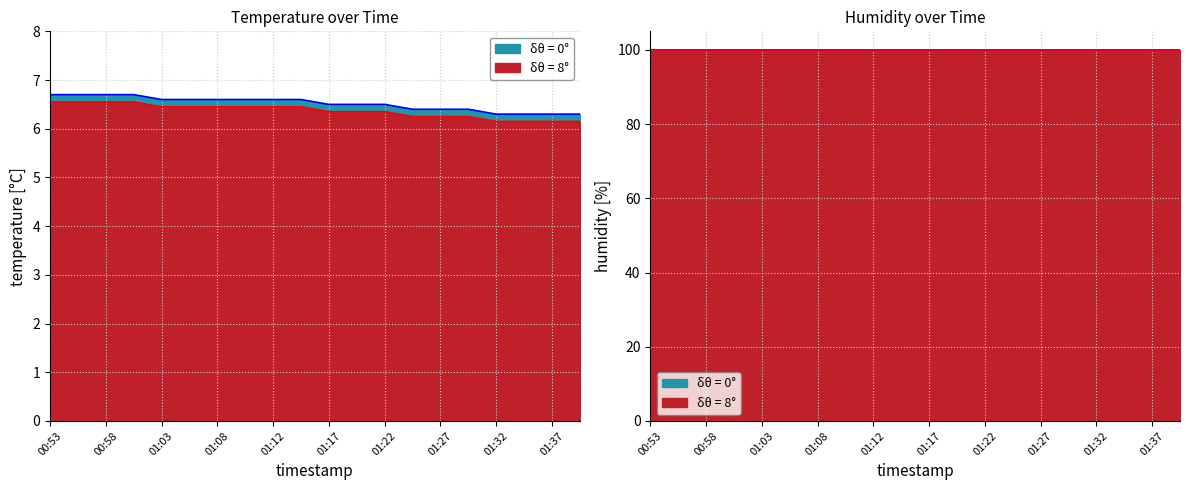

What is the value of the 12th point from the left?

6.5